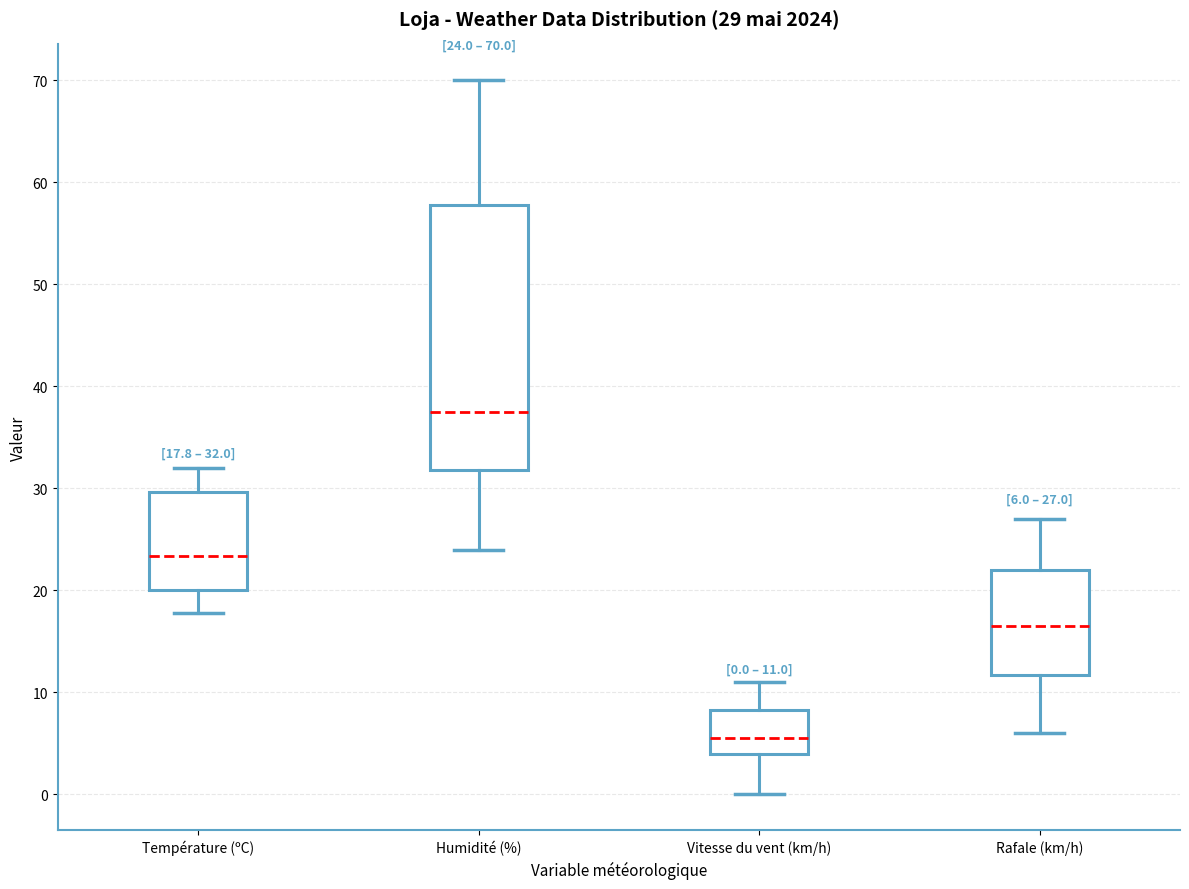

Comparing the boxes themselves (not the whiskers), which one is the tallest?

Humidité (%)